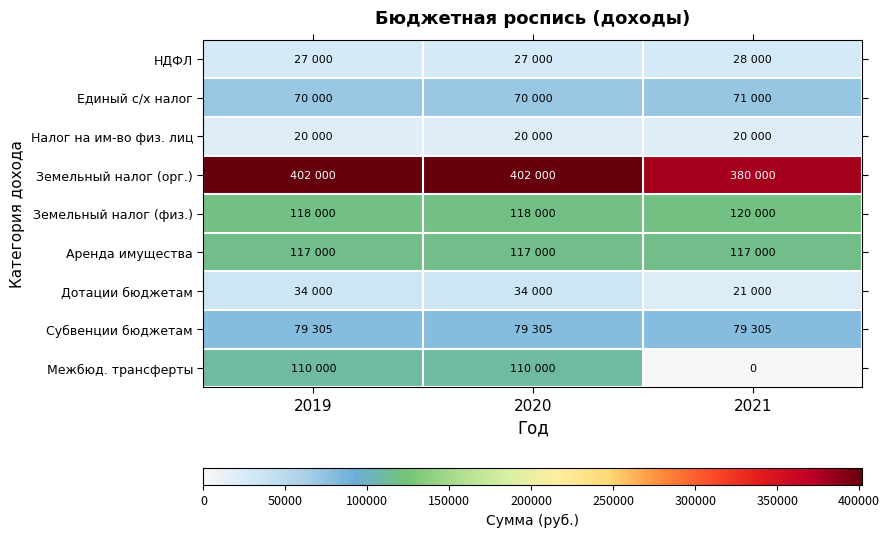

What is the sum of all Земельный налог (орг.) values?

1184000